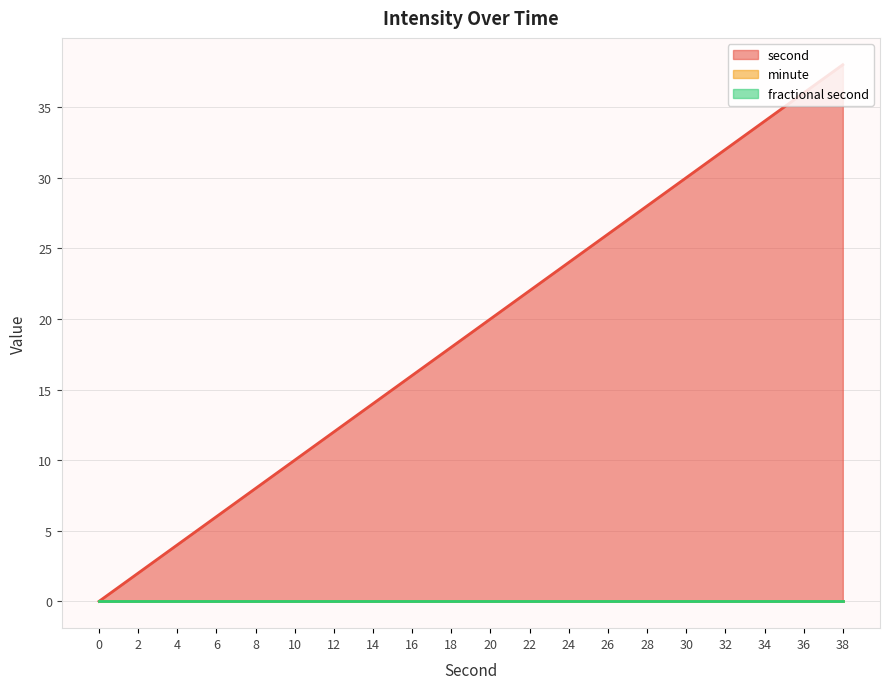

True or false: second and minute cross at least once.

False